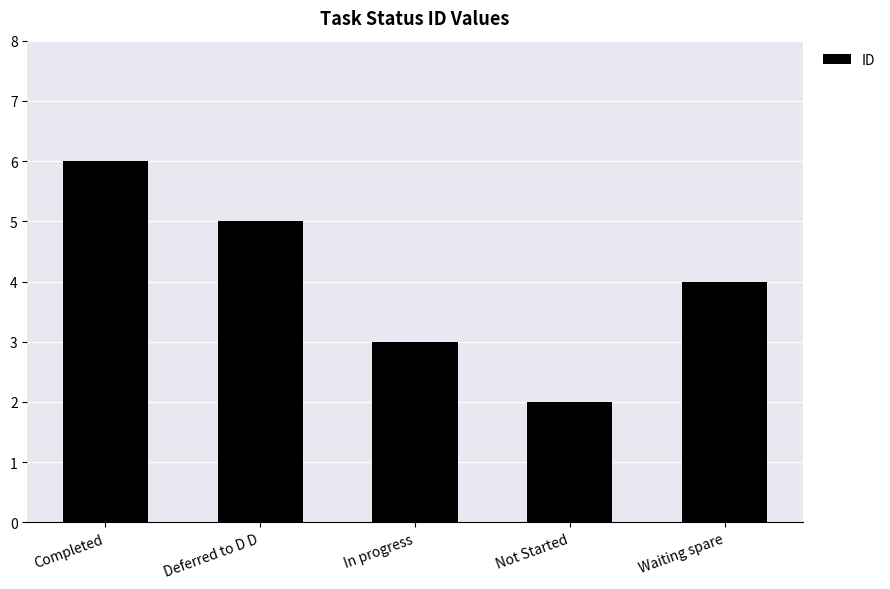

Reading left to right, extract all data points from this chart.

6	5	3	2	4